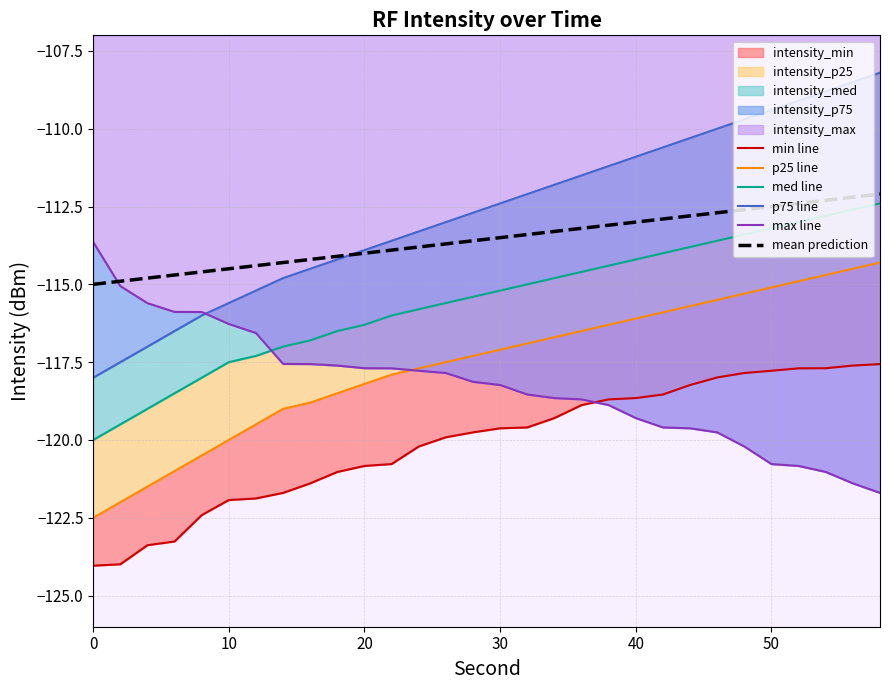

What is the highest value of the mean prediction series?

-112.1